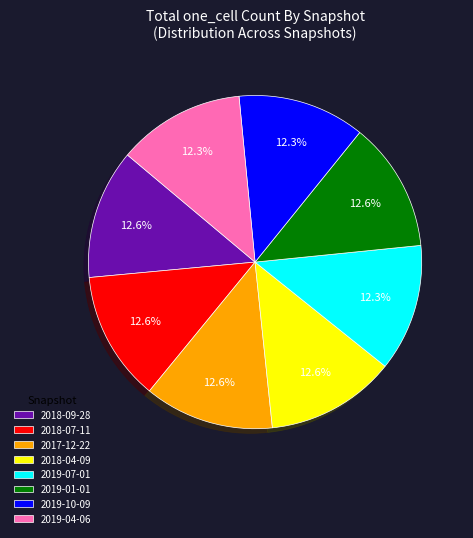

Is 2019-01-01 the majority of the pie?

No